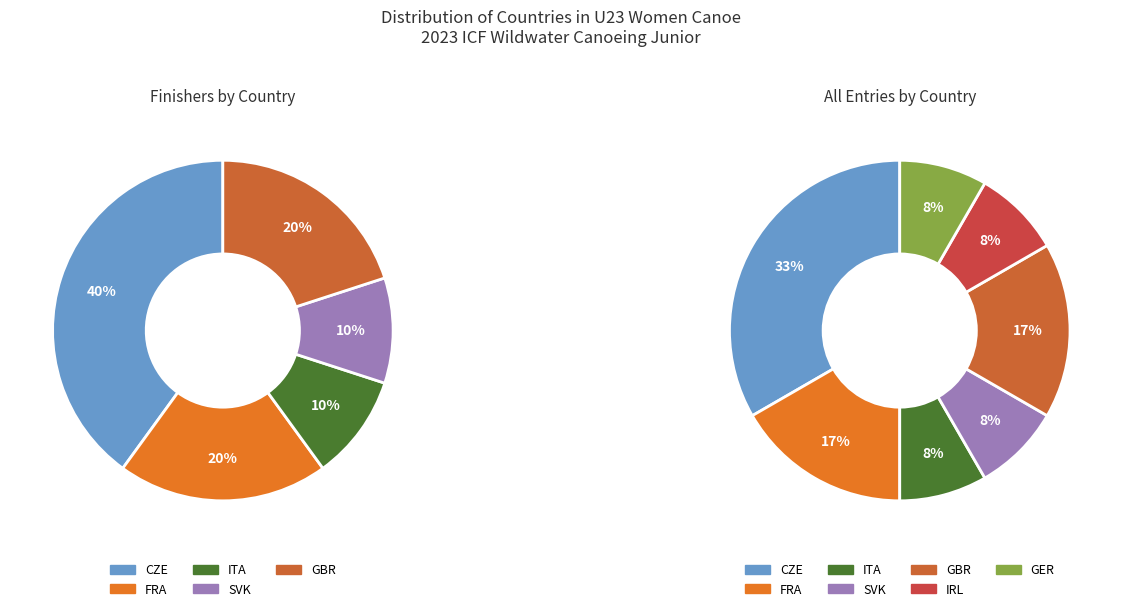

Which category has the smallest portion of the pie?

ITA